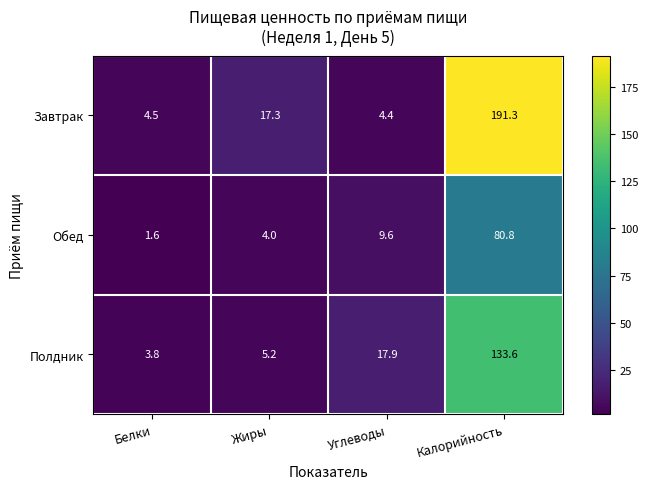

Where is Полдник nearest to the value 68?

Углеводы